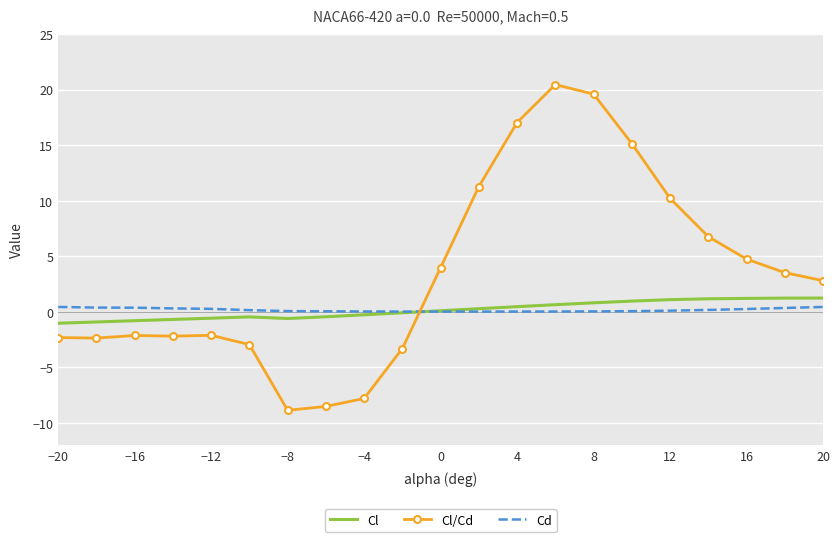

Rank the series by their maximum value, from highest to lowest.

Cl/Cd, Cl, Cd